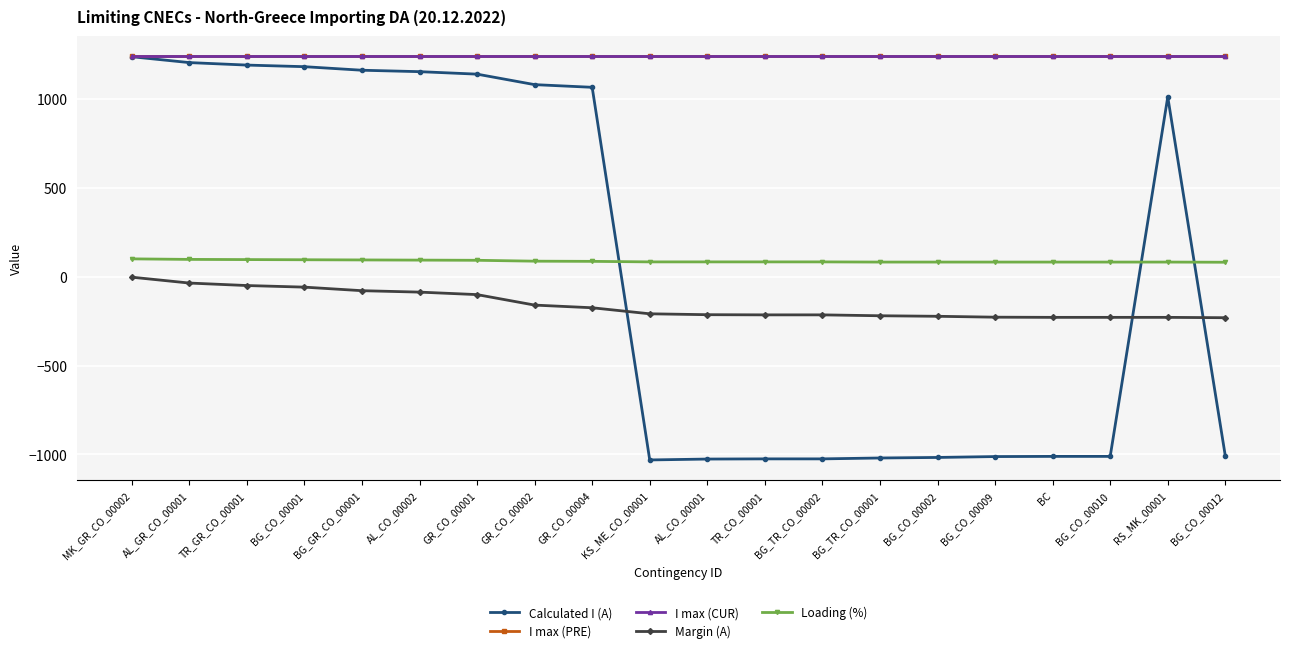

Is this an area chart (filled region under the line)?

No